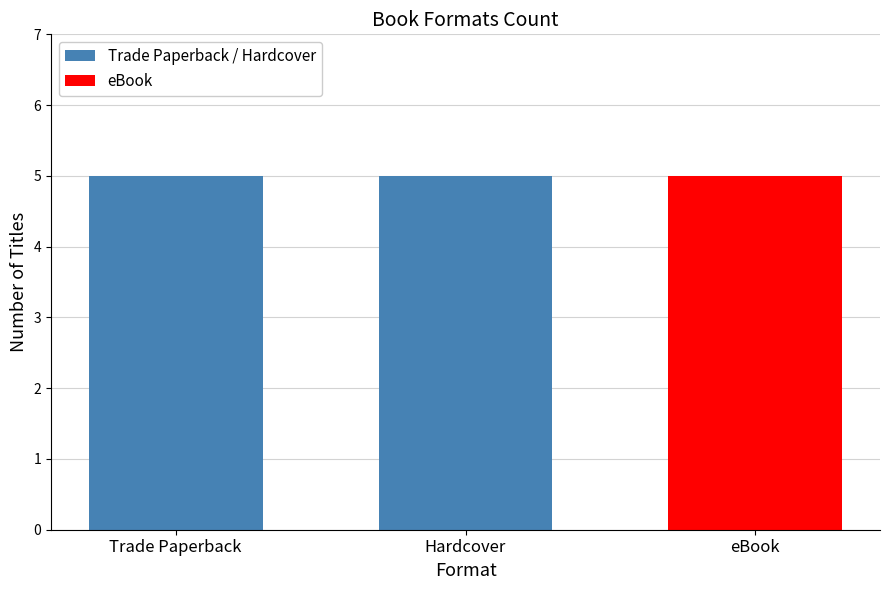

Which has a higher value, Hardcover or eBook?

Hardcover